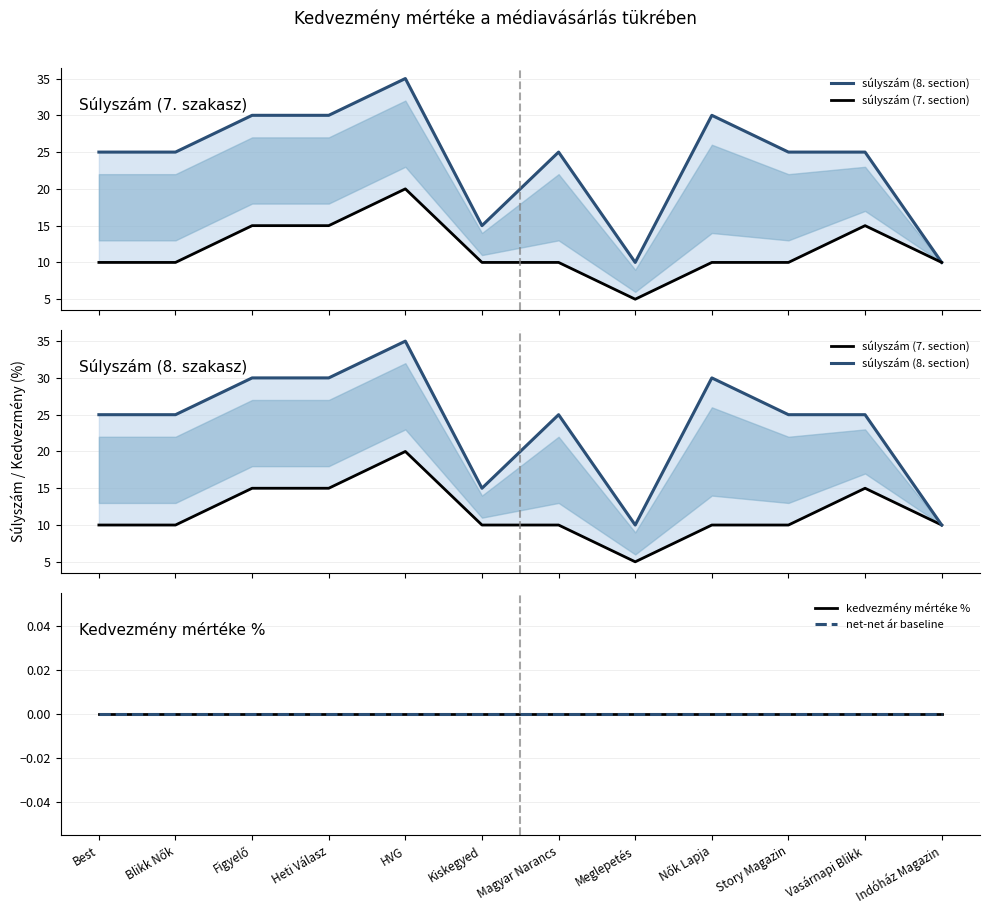

What is the total value across all series at Best?

35